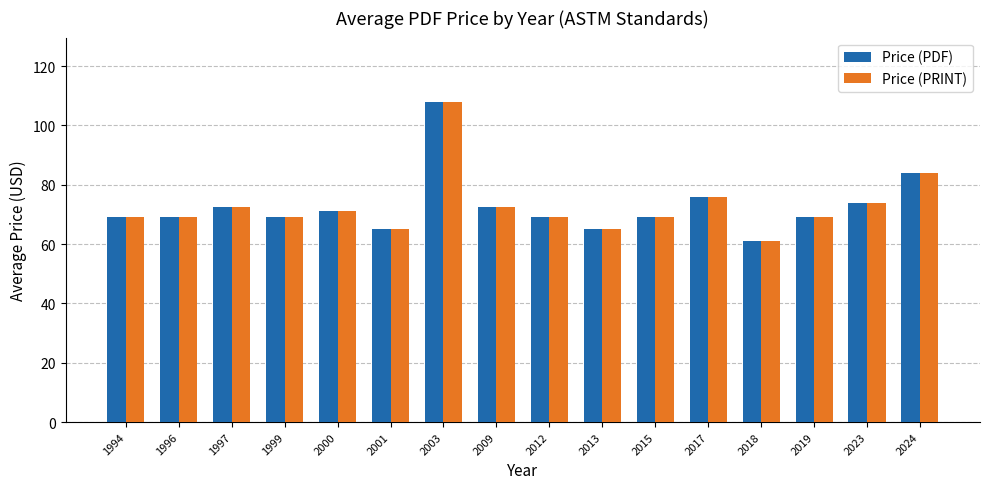

The Price (PDF) series shows 69.0 at 2019. True or false?

True